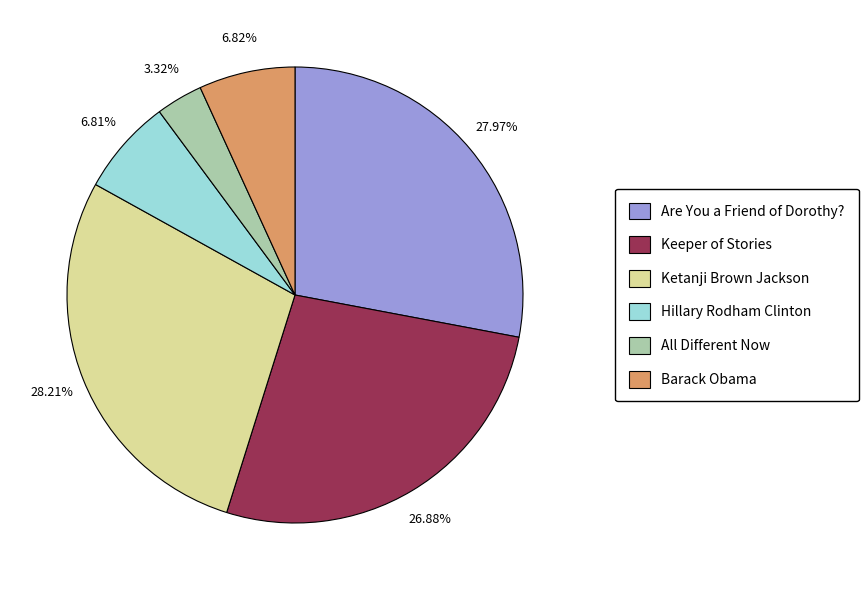

Which slice is the smallest?

All Different Now